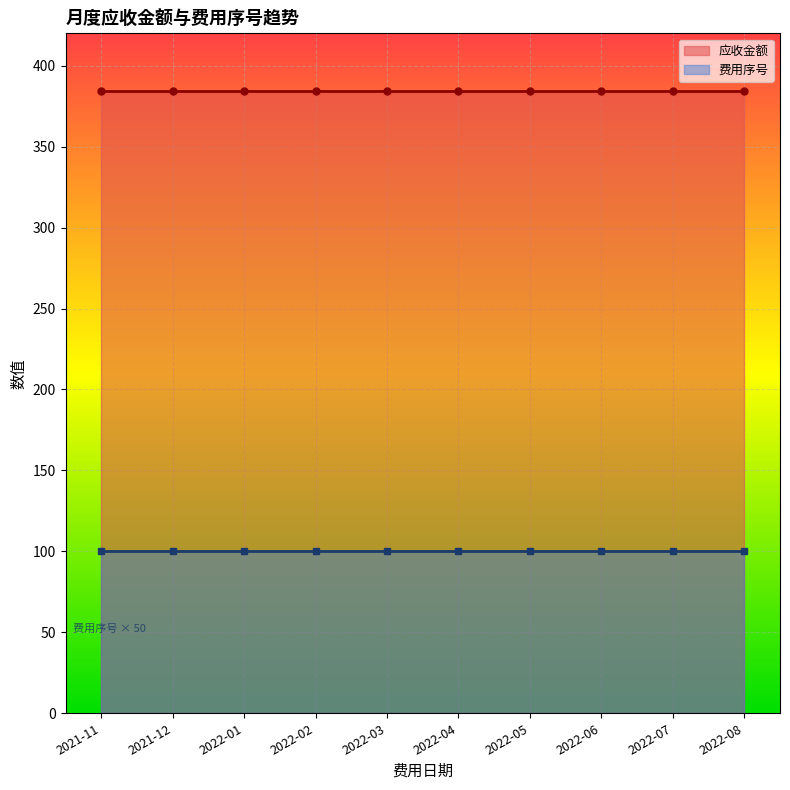

What position from the left is 2022-05?

7